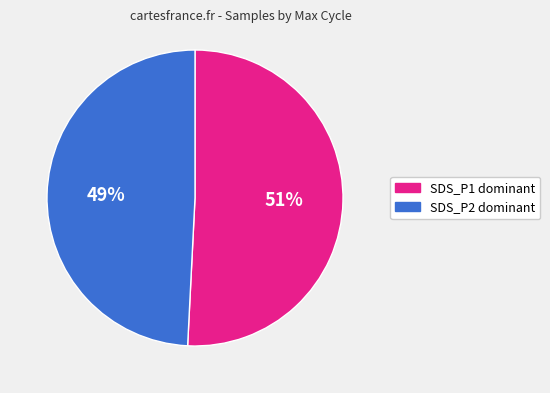

Between SDS_P1 dominant and SDS_P2 dominant, which is larger?

SDS_P1 dominant